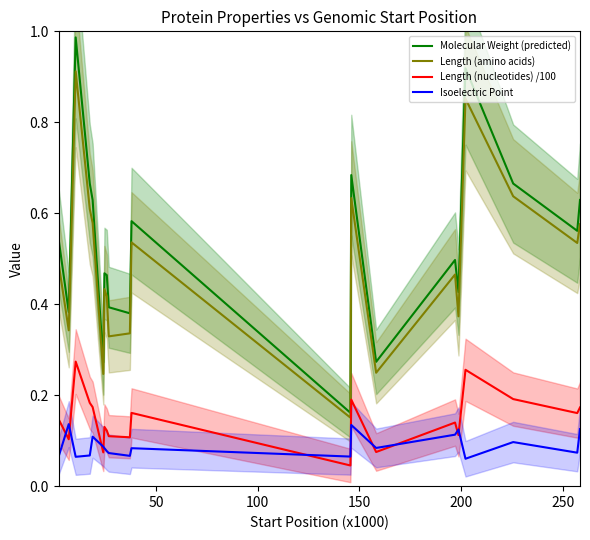

How many series are shown in this chart?

4